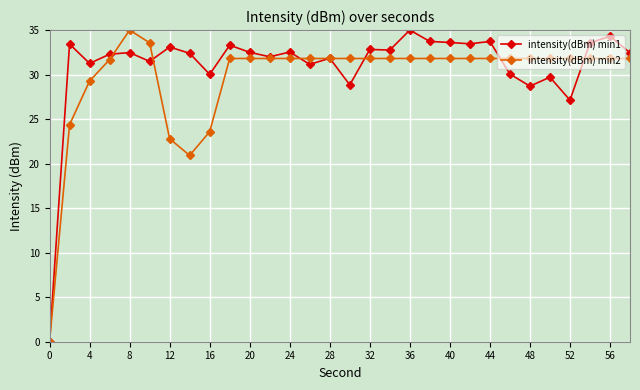

What is the maximum value for intensity(dBm) min1?

35.0